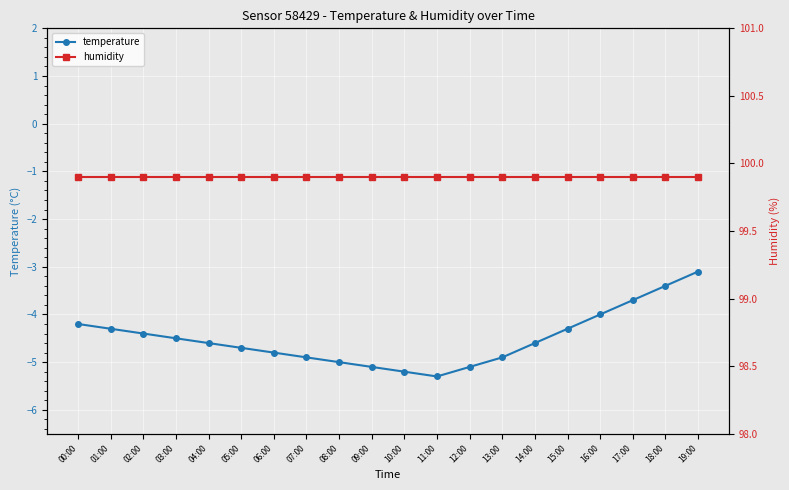

True or false: humidity and temperature intersect in this chart.

False